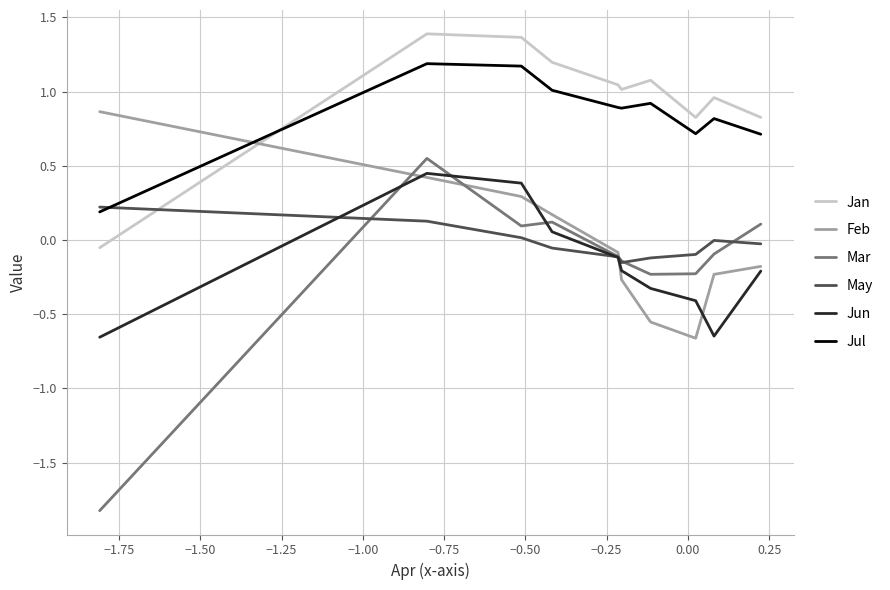

True or false: Jan and Mar intersect in this chart.

False